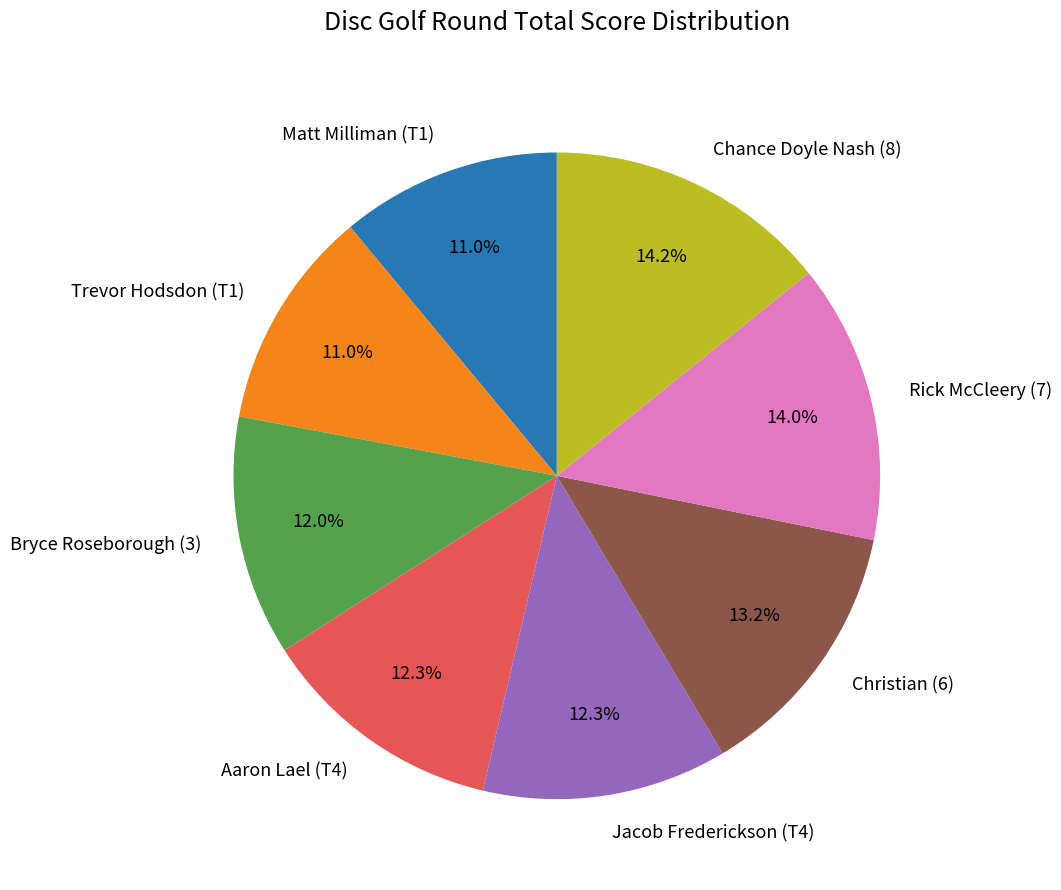

Is there any slice that represents more than half of the pie?

No